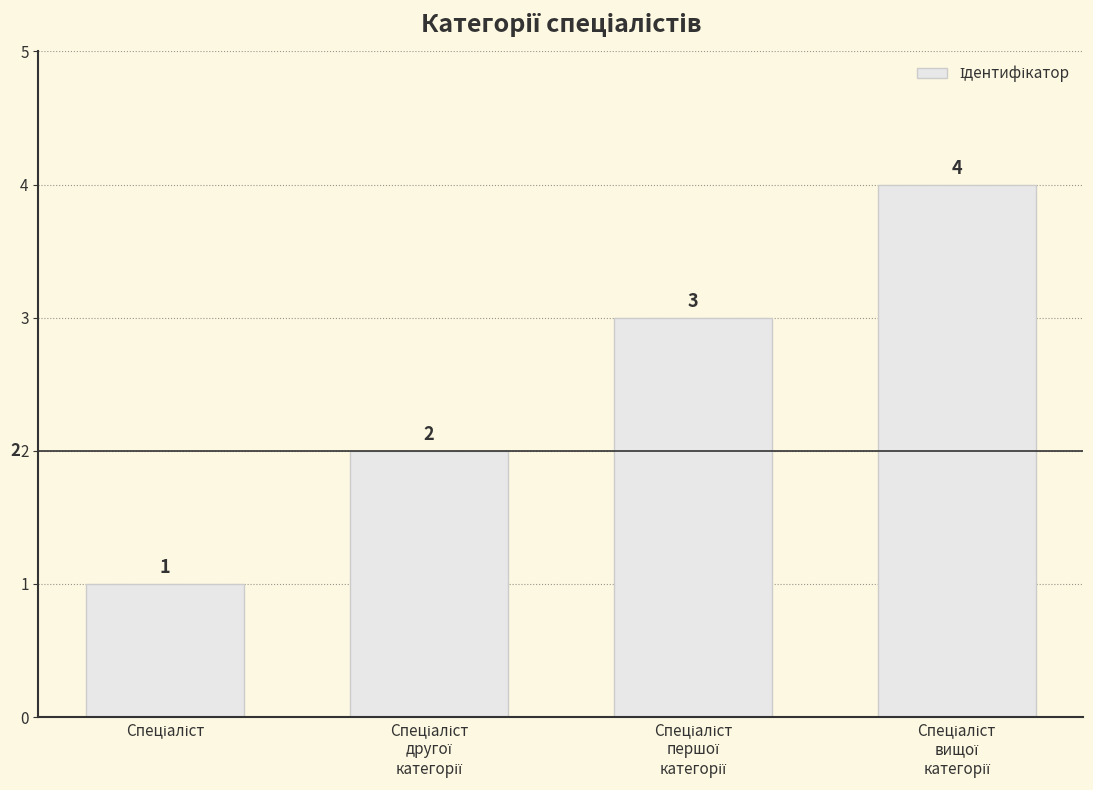

What is the value of the 3rd bar from the left?

3